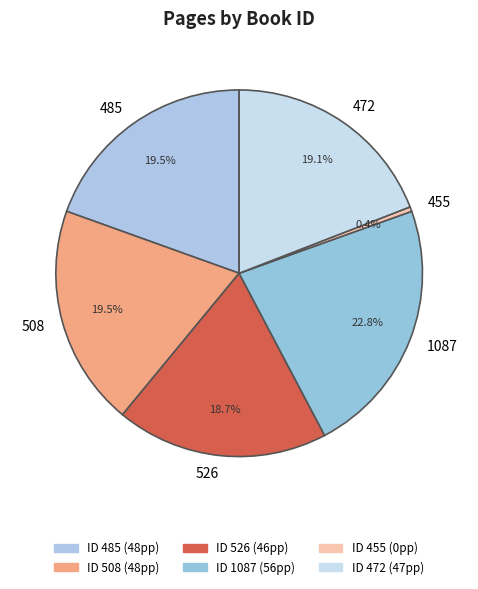

Which category has the smallest portion of the pie?

455